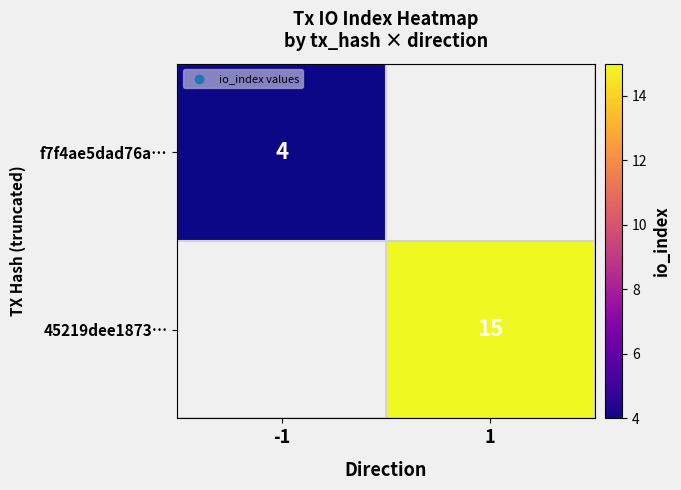

Is the value of 45219dee1873… at 1 greater than the value of f7f4ae5dad76a… at -1?

Yes